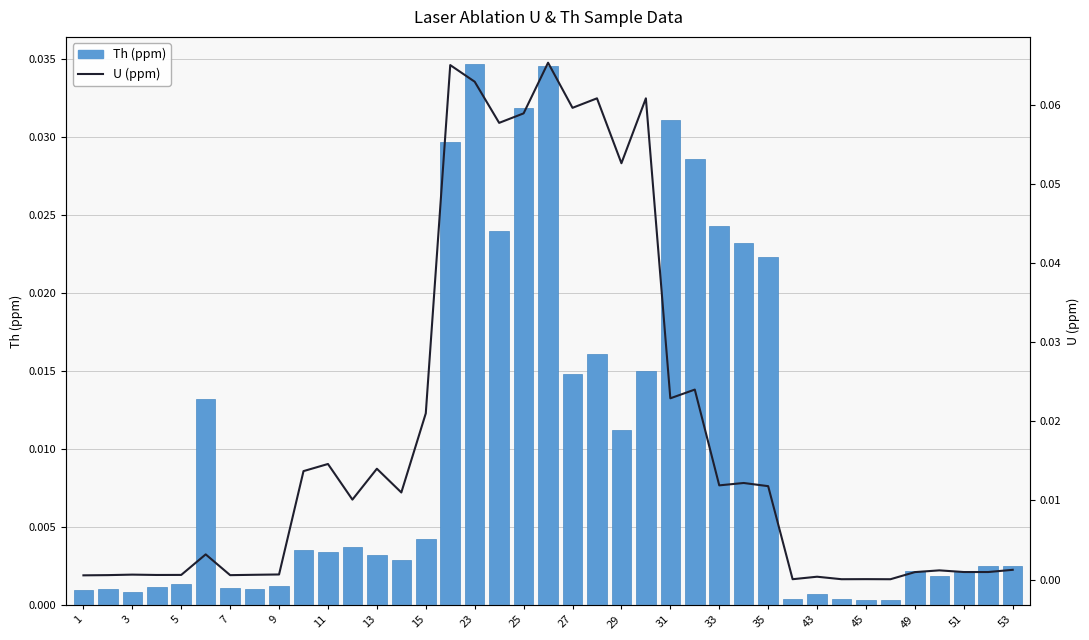

Is the value of Th (ppm) at 7 greater than the value of U (ppm) at 31?

No